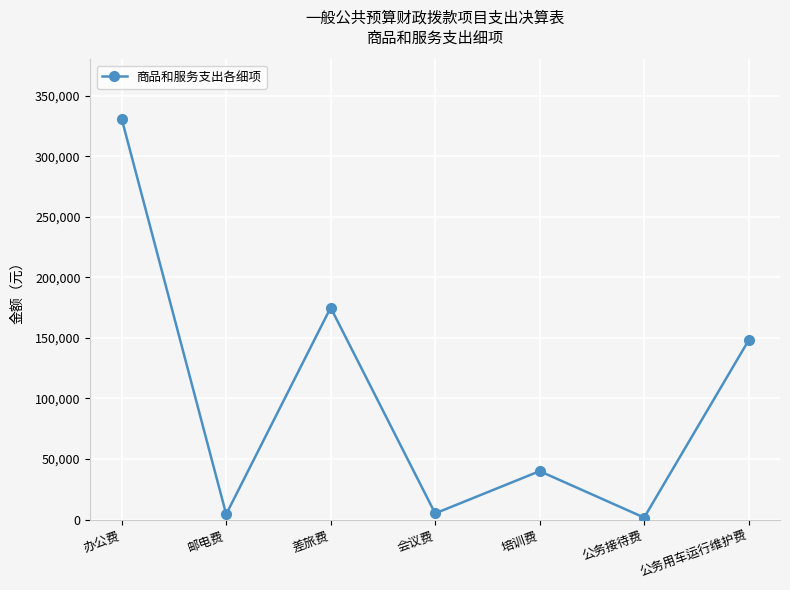

At which category does the data reach its first local peak?

差旅费